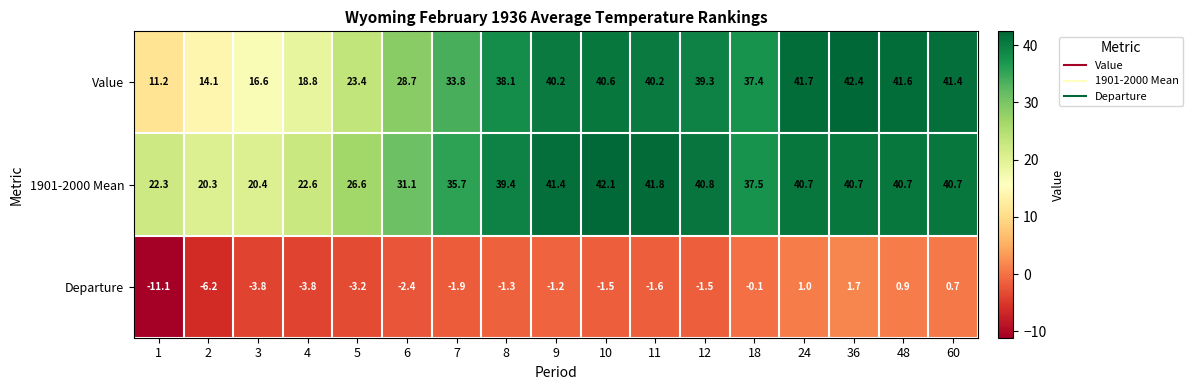

Count the number of data series in this chart.

3